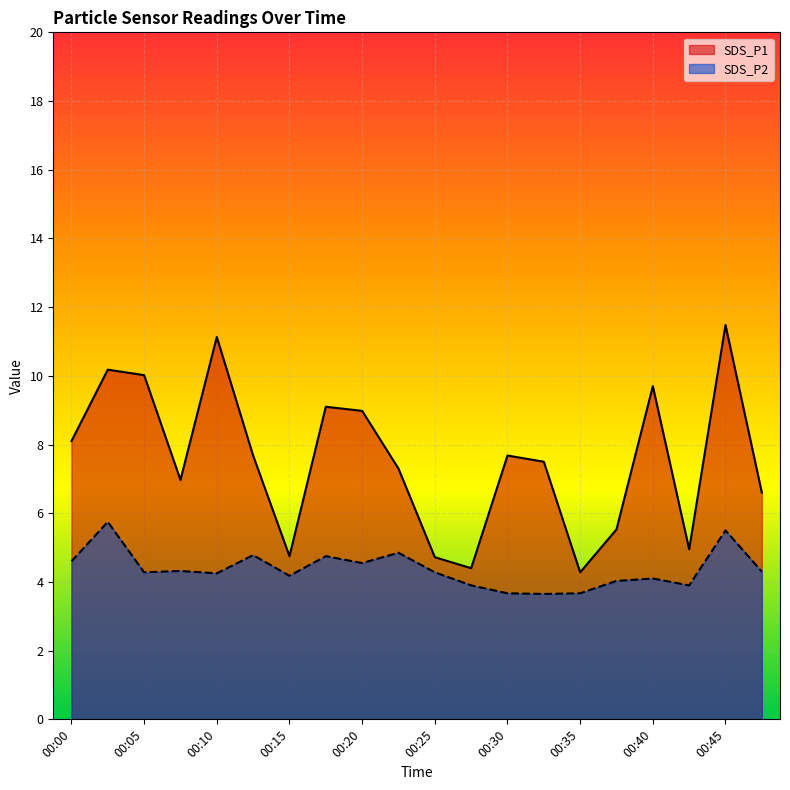

Which has a higher value, 00:37 or 00:05?

00:05